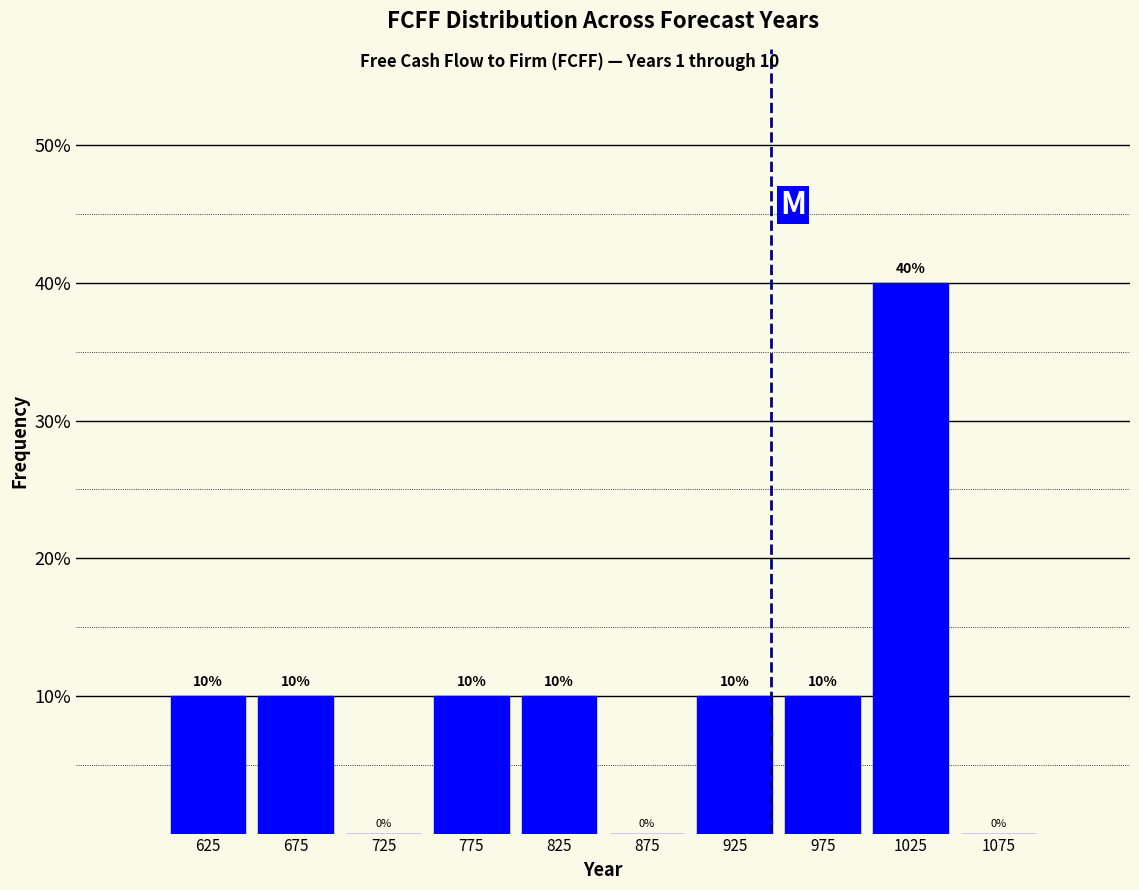

Which range on the x-axis has the tallest bar?

1000 to 1050